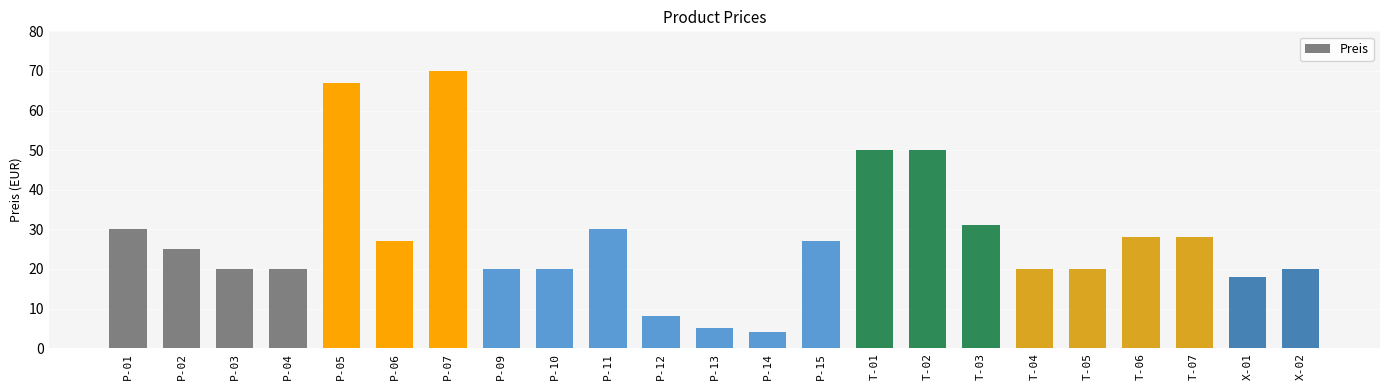

Does the chart contain any negative values?

No